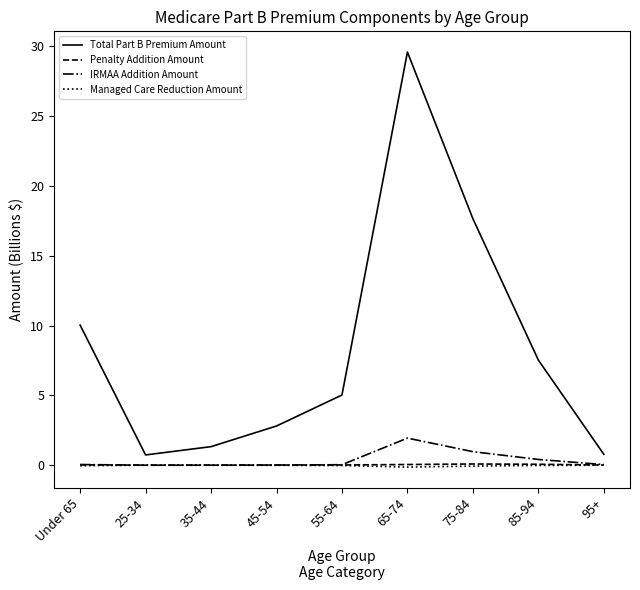

What is the lowest value of the Total Part B Premium Amount series?

0.7